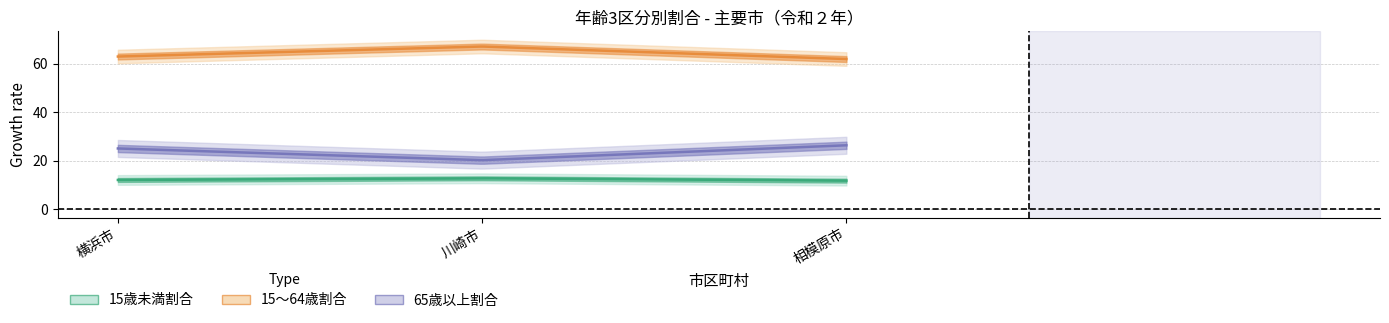

List the series in order of their overall mean, highest first.

15～64歳割合, 65歳以上割合, 15歳未満割合